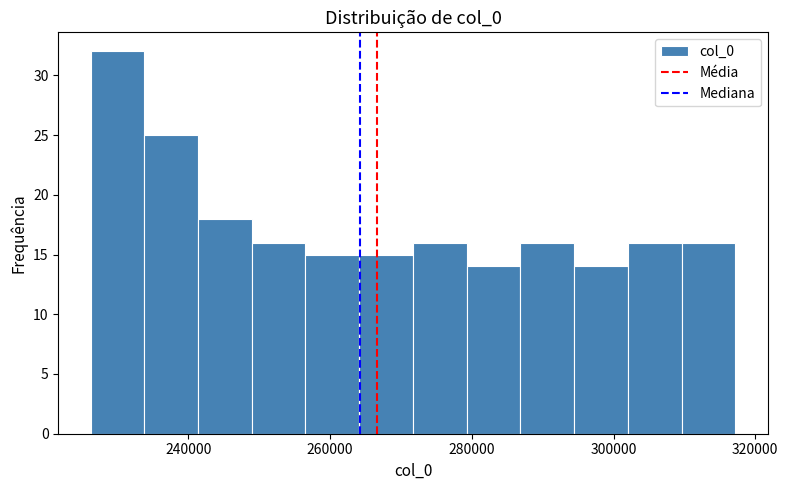

Around what value on the x-axis is the tallest bar? Give the approximate position of its centre, as read against the axis.

230000